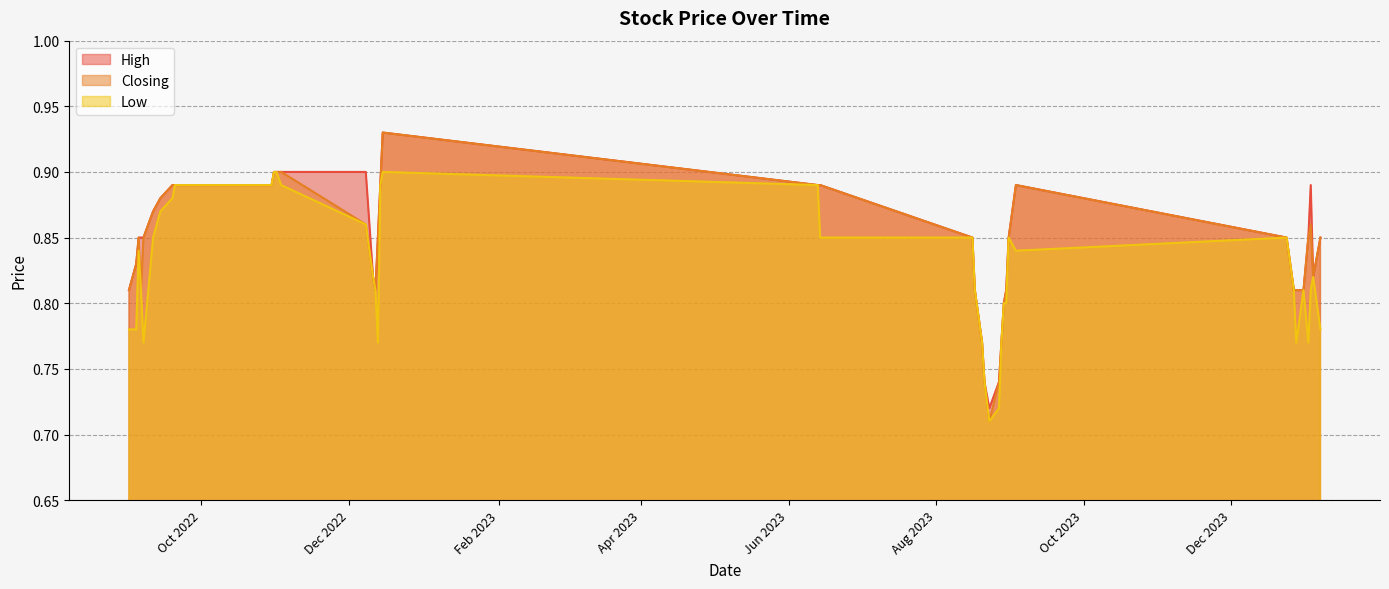

Is it true that Low equals 0.9 at 01/11/2022?

True